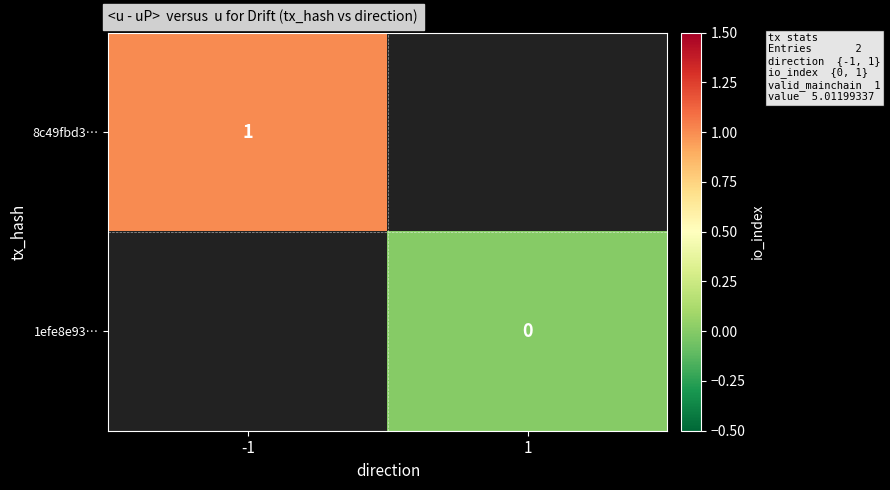

At how many categories does at least one series exceed 0?

1